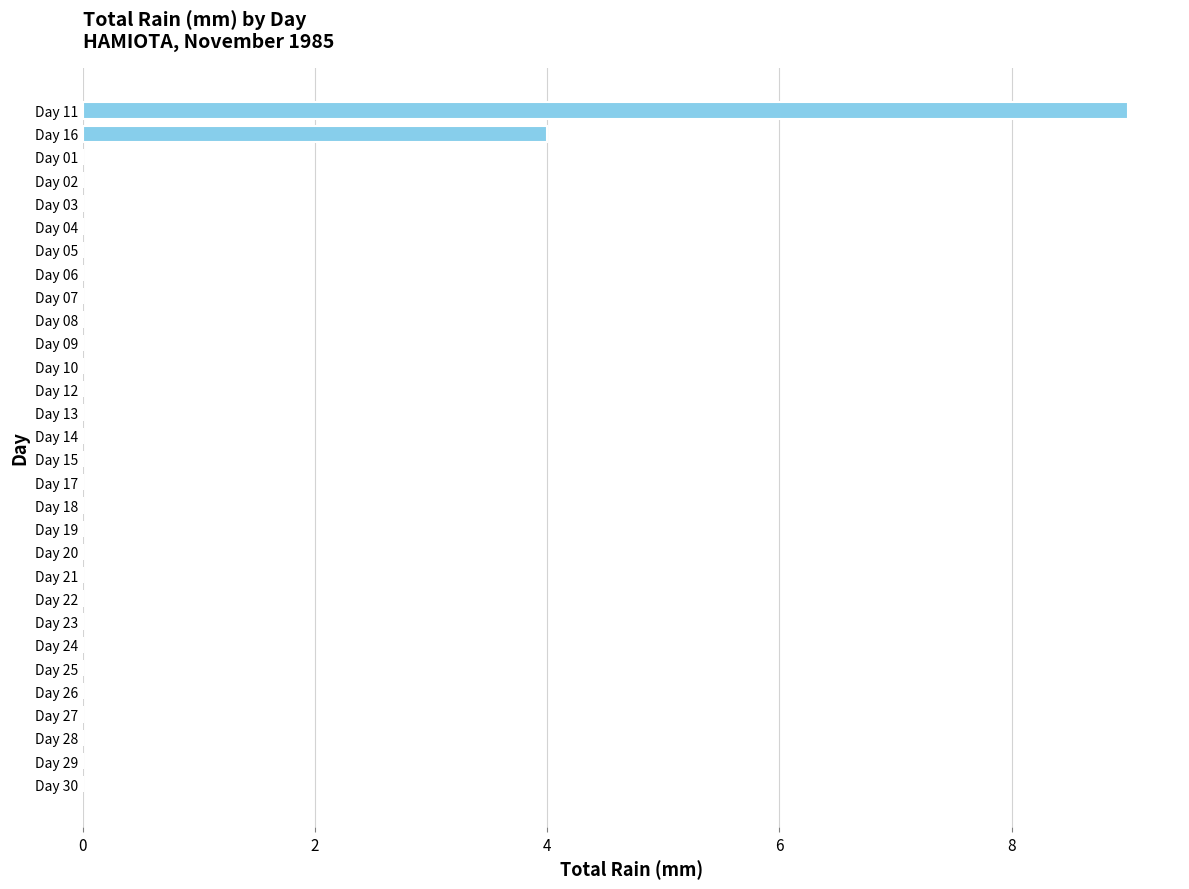

What is the change in value from Day 11 to Day 20?

-9